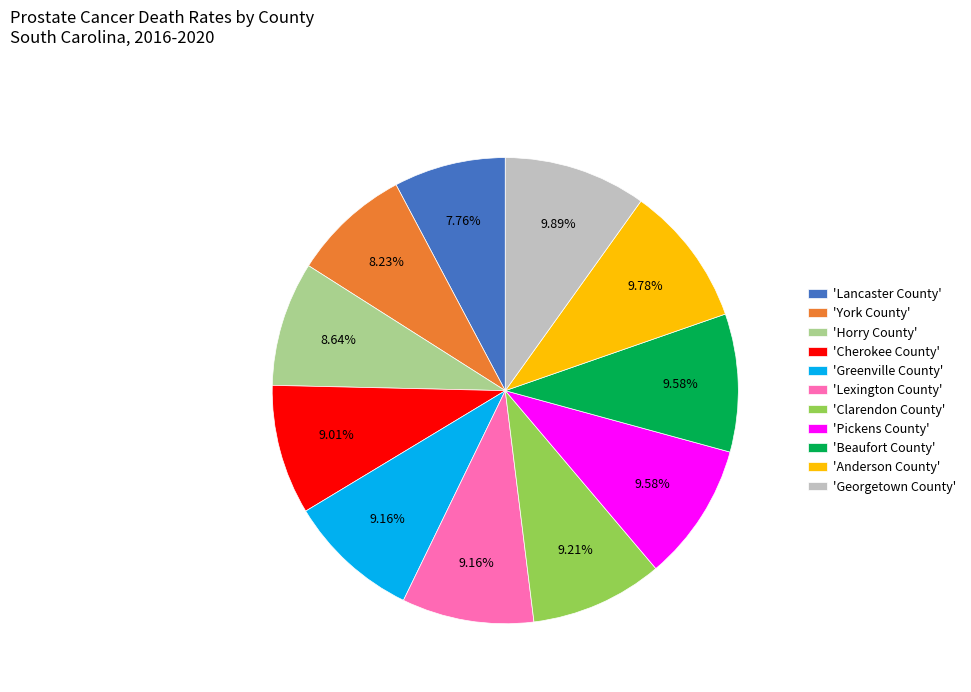

Does any single category account for the majority?

No